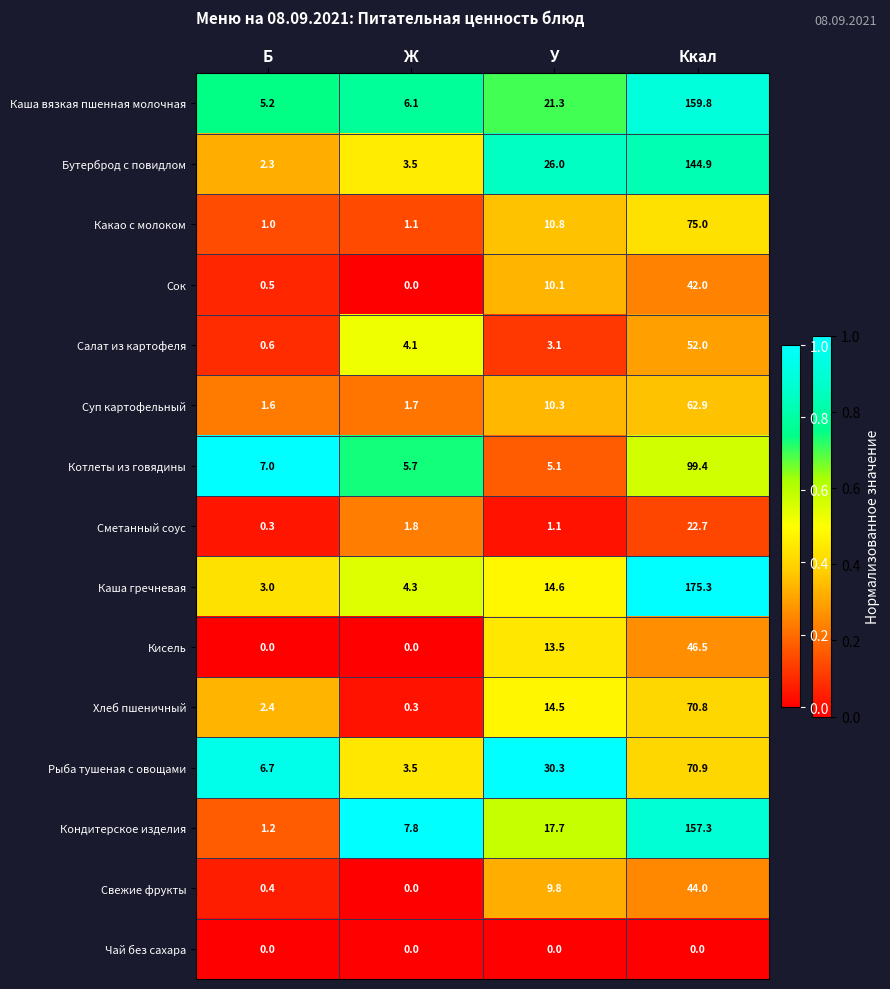

Which label corresponds to the largest value in the chart?

Ккал